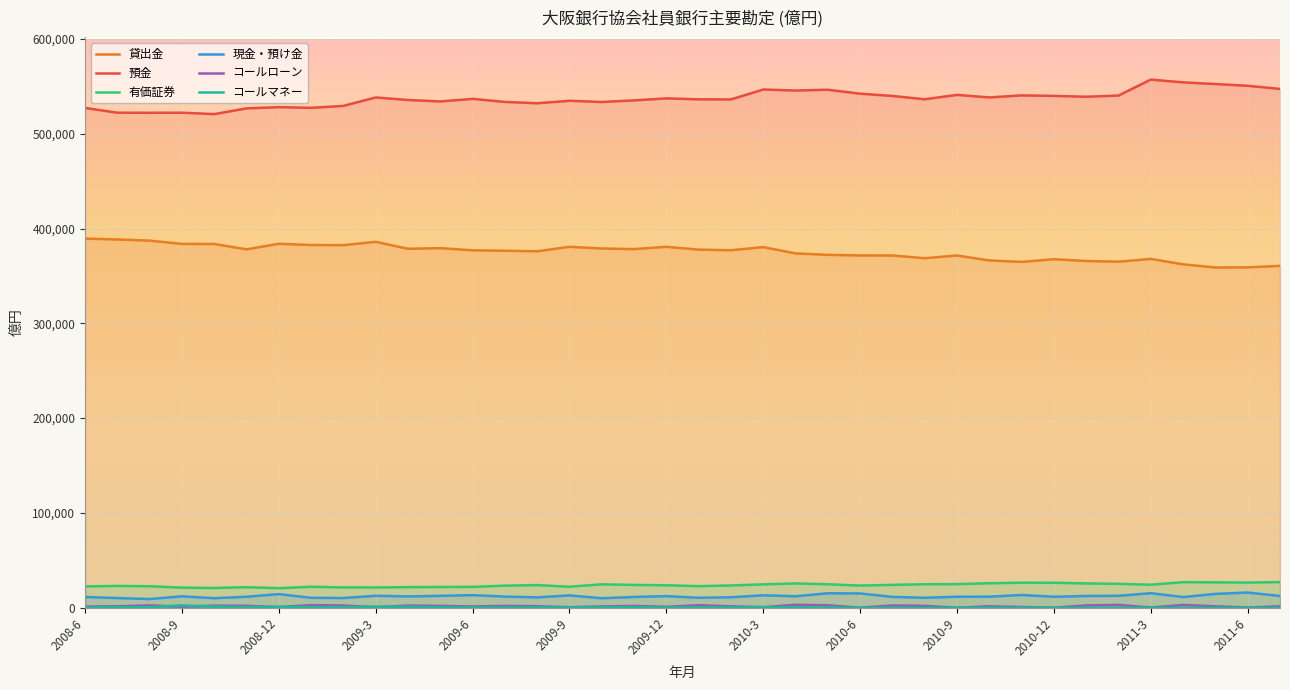

After their last crossing, which series has the higher values: コールローン or コールマネー?

コールローン